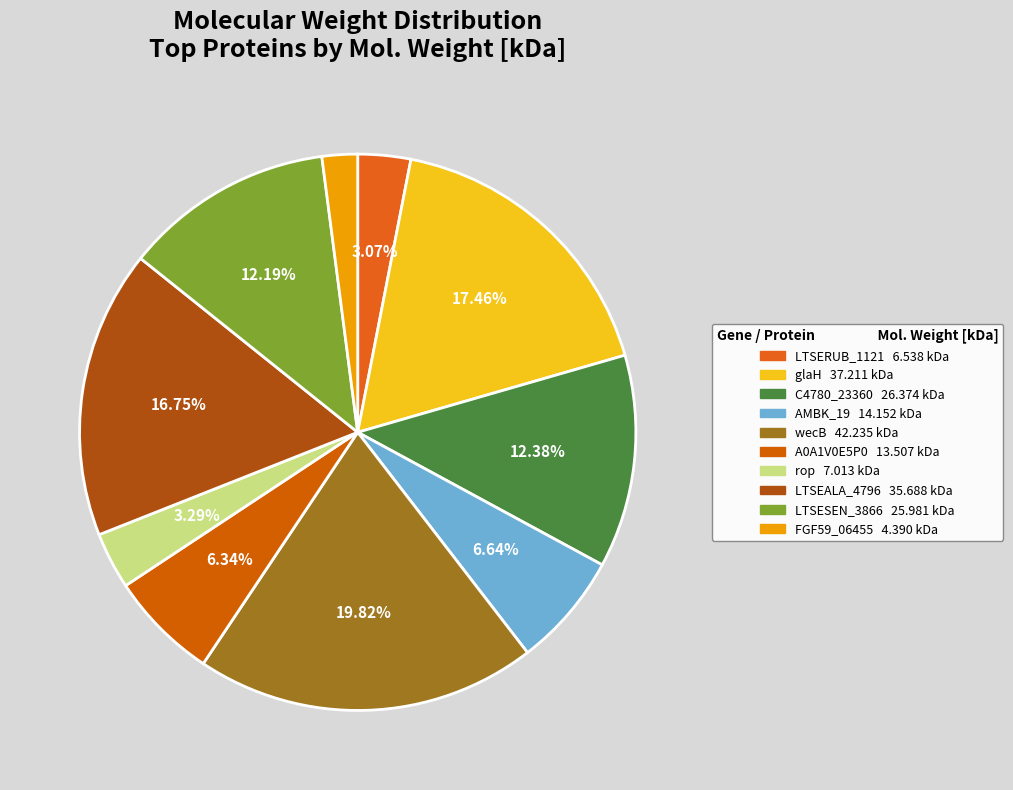

What percentage is the wecB slice, to the nearest percent?

20%